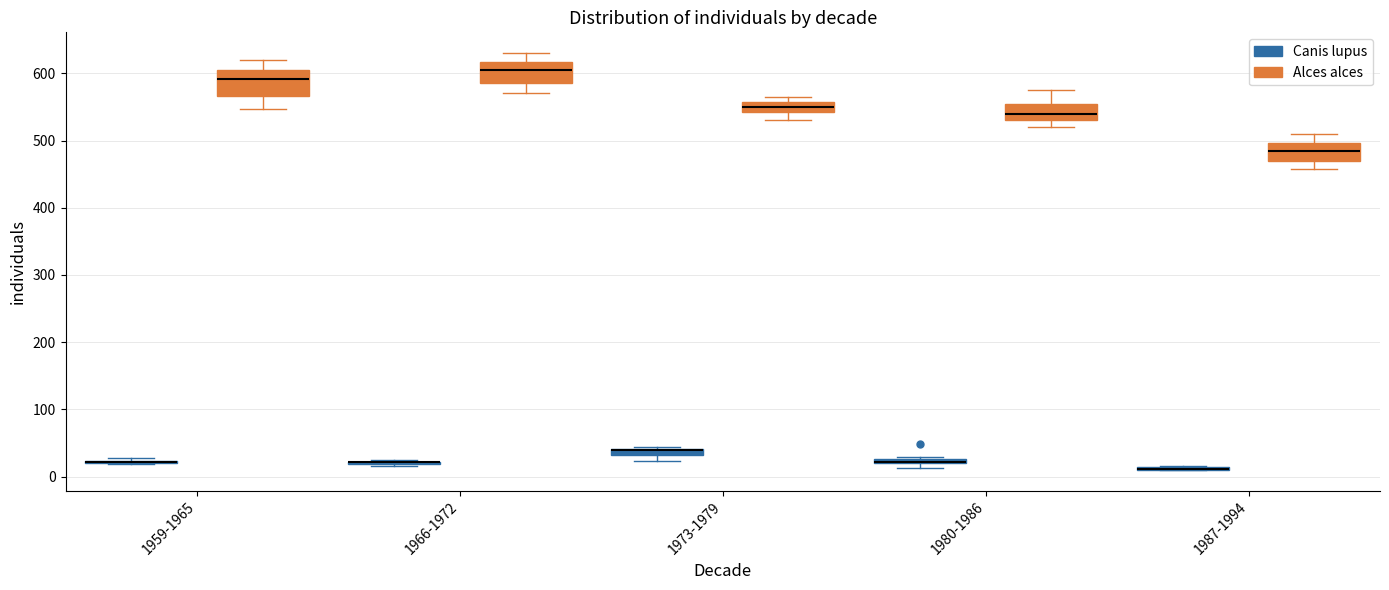

Where is the lower edge of the box for 1980-1986 (Alces alces) on the y-axis? The values are not printed on the chart, so give them approximately, as read against the axis.

530